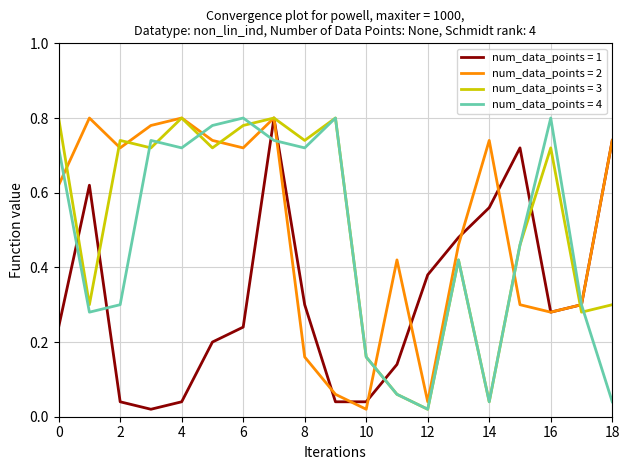

How many lines are shown in the chart?

4